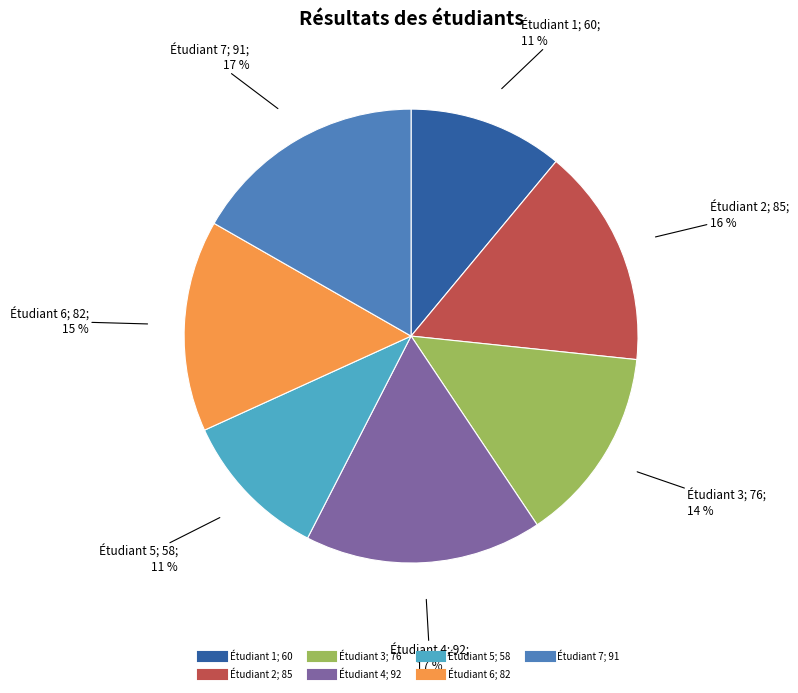

Between Étudiant 5 and Étudiant 2, which is larger?

Étudiant 2